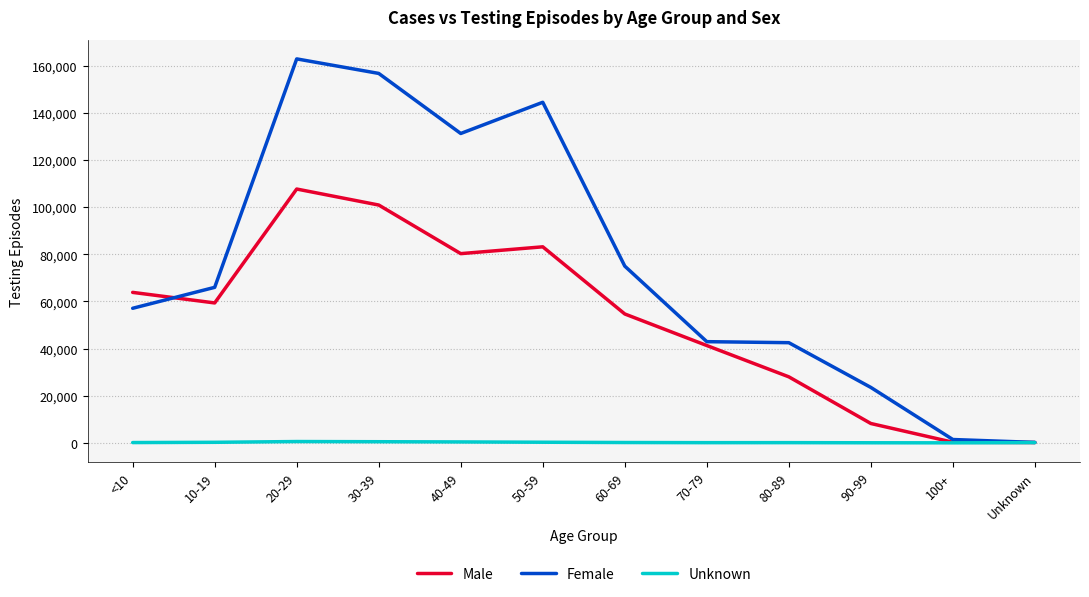

Between 20-29 and 100+, which series saw the biggest shift?

Female